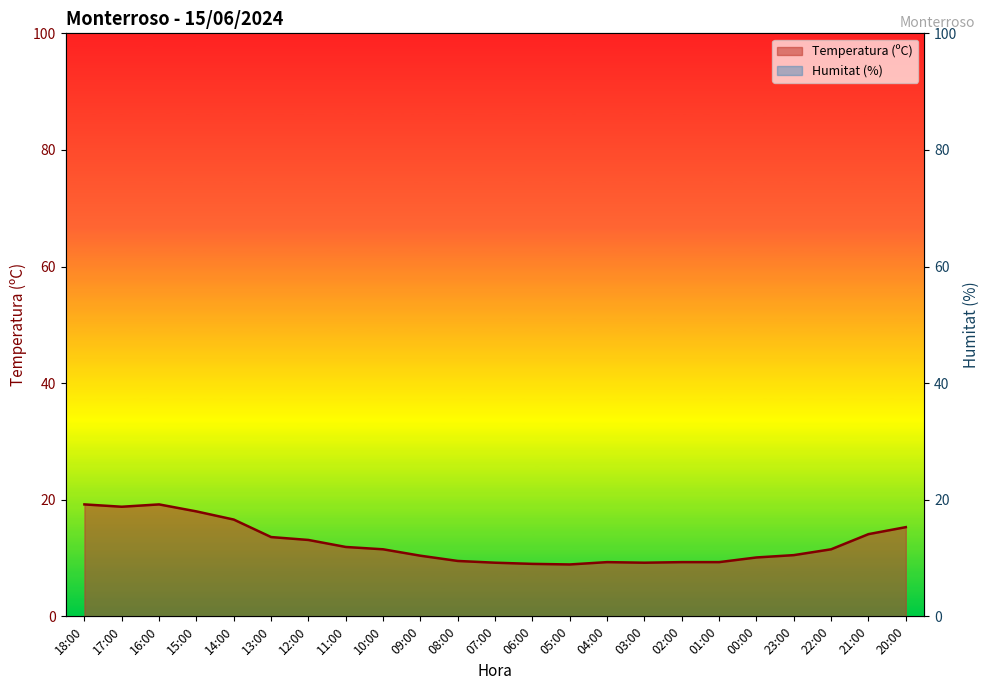

What is the difference between the highest and lowest values at 01:00?

81.7